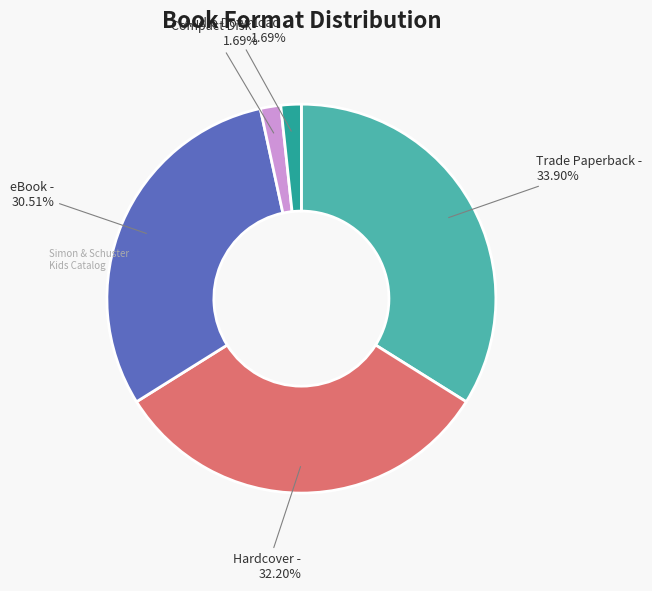

Do Compact Disk and eBook together represent more than half of the pie?

No